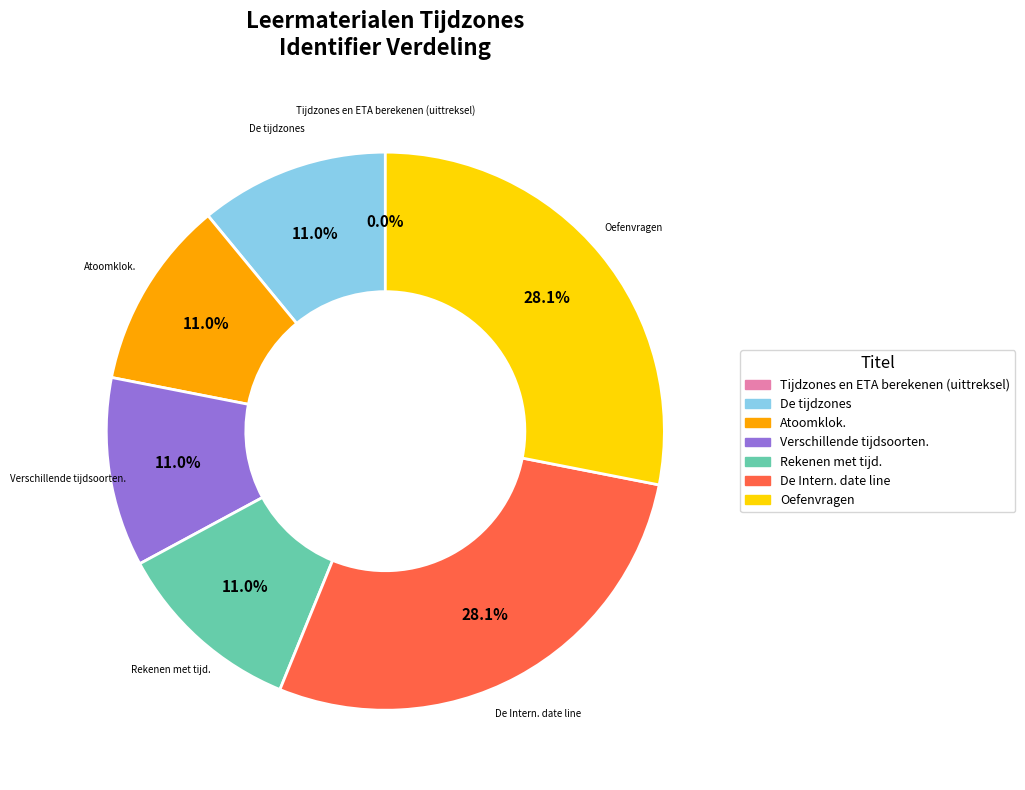

To the nearest percent, what is the difference between the largest and smallest slice percentages?

28%